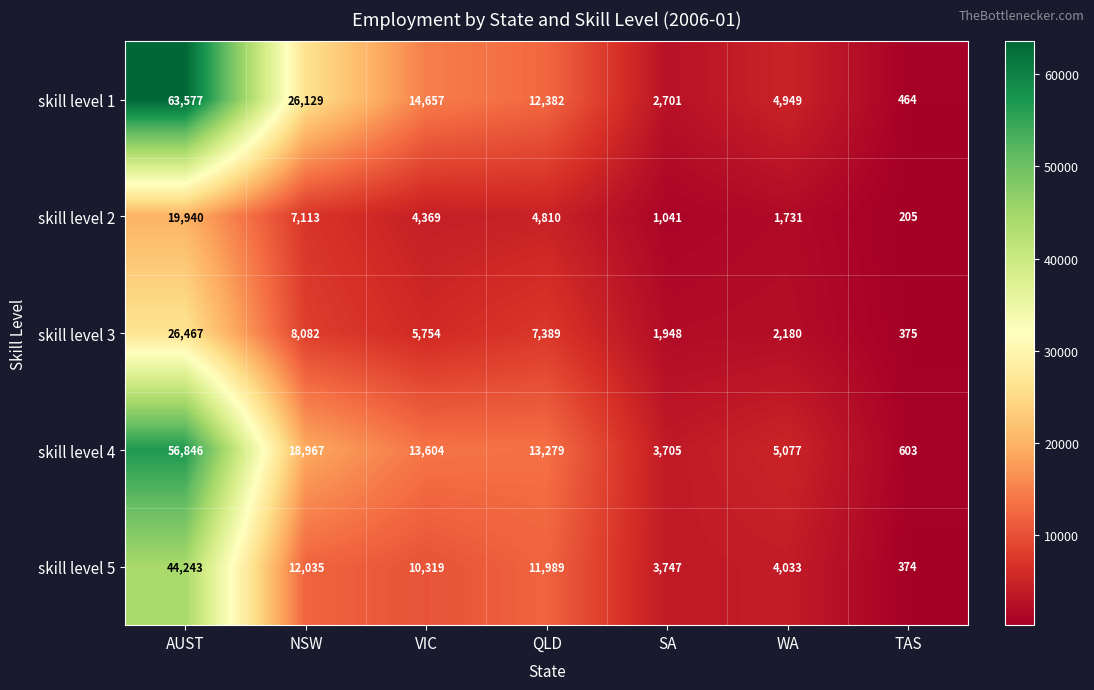

Which series has the largest total across all categories?

skill level 1